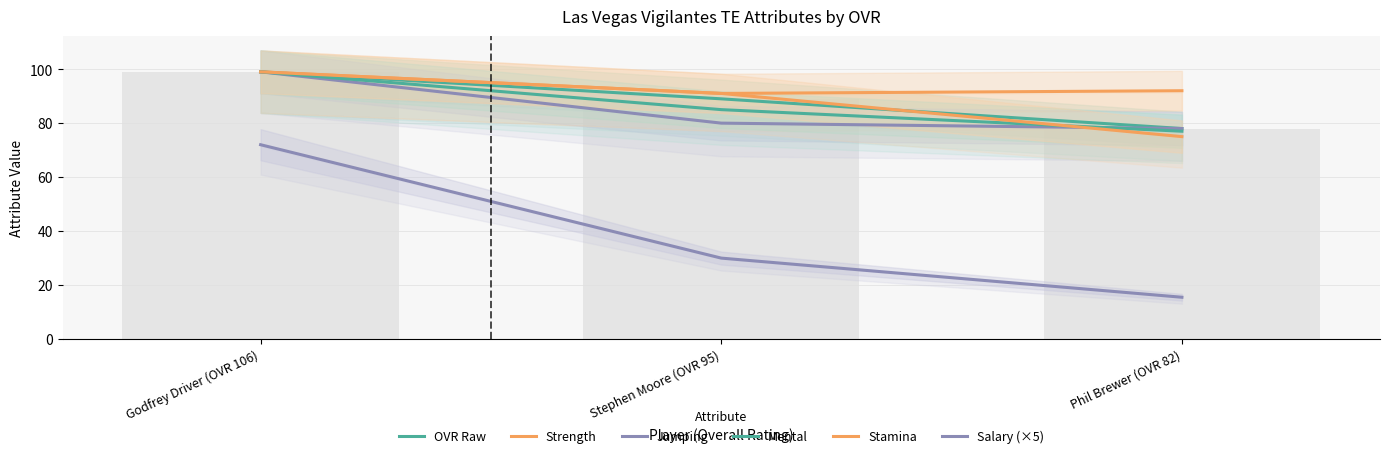

Reading left to right, list all the values displayed in this chart.

OVR Raw: 99.0	89.0	78.0
Strength: 99.0	91.0	92.0
Jumping: 99.0	80.0	78.0
Mental: 99.0	85.0	77.0
Stamina: 99.0	91.0	75.0
Salary (×5): 72.0	30.0	15.5